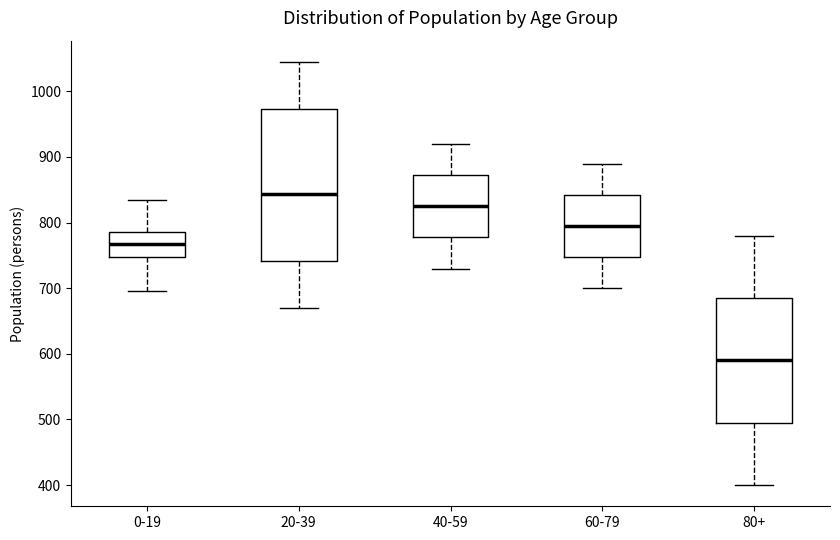

Which box has the lowest median line?

80+